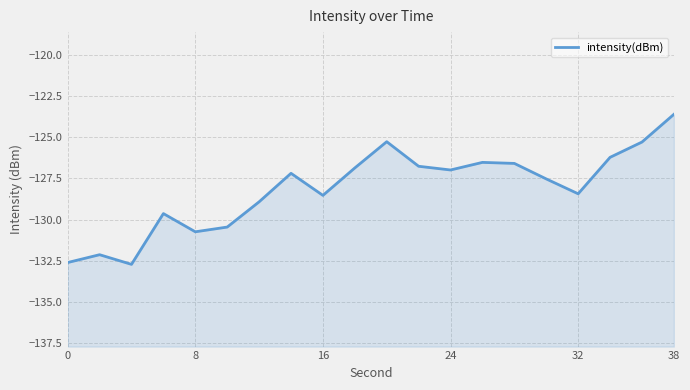

How many data points are above -127?

9